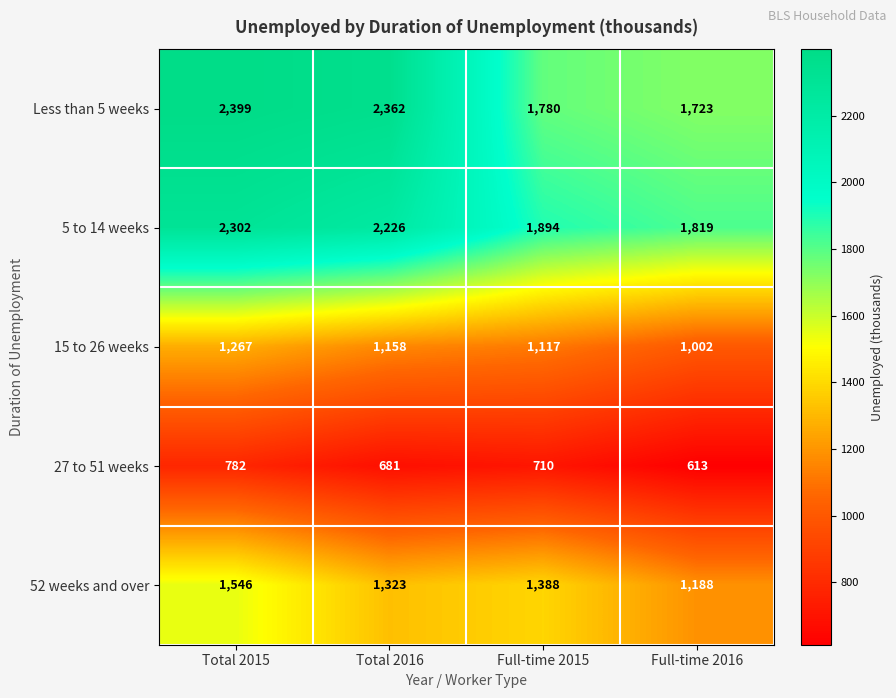

What is the difference between the Less than 5 weeks values at Total 2016 and Full-time 2016?

639